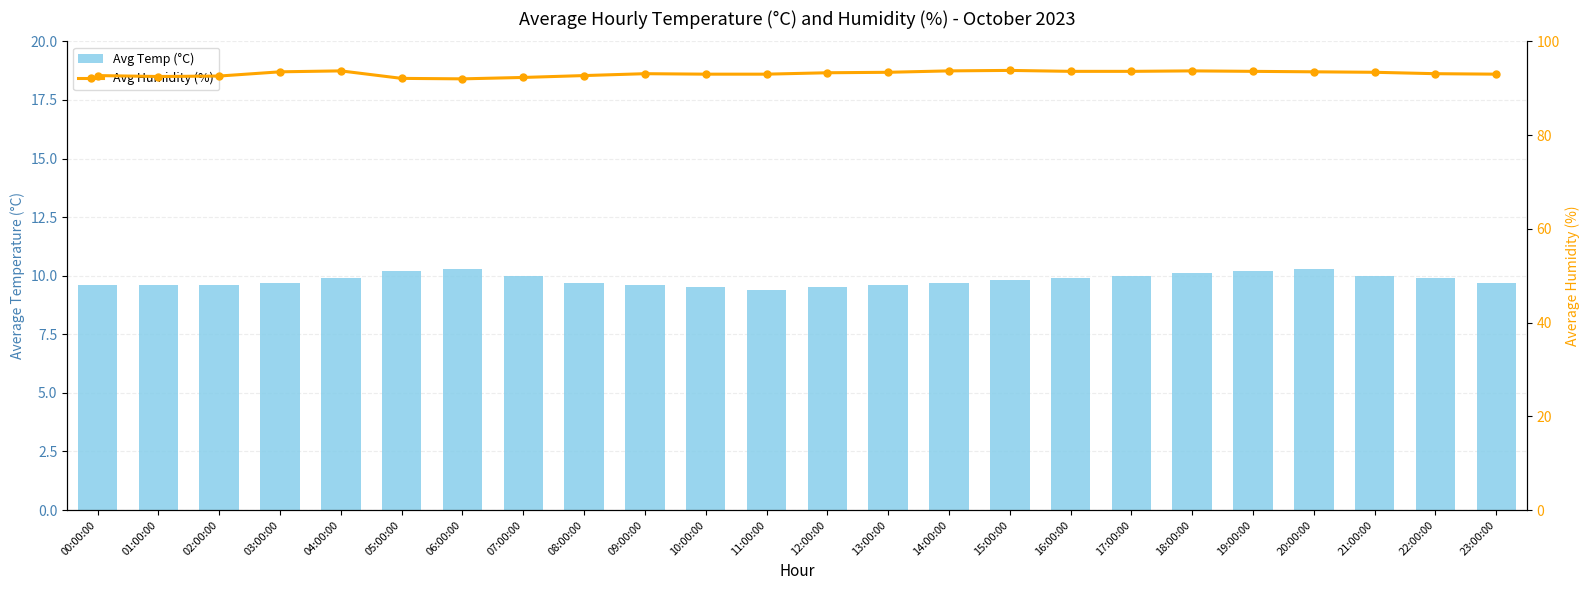

What is the total value across all series at 06:00:00?

102.3